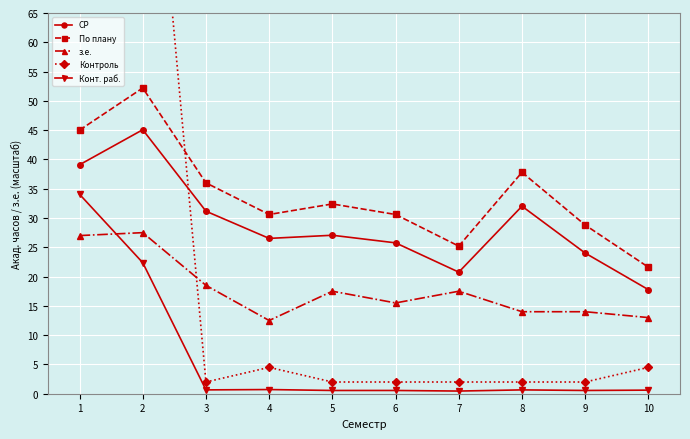

Rank the series at 6 from highest to lowest value.

По плану, СР, з.е., Контроль, Конт. раб.